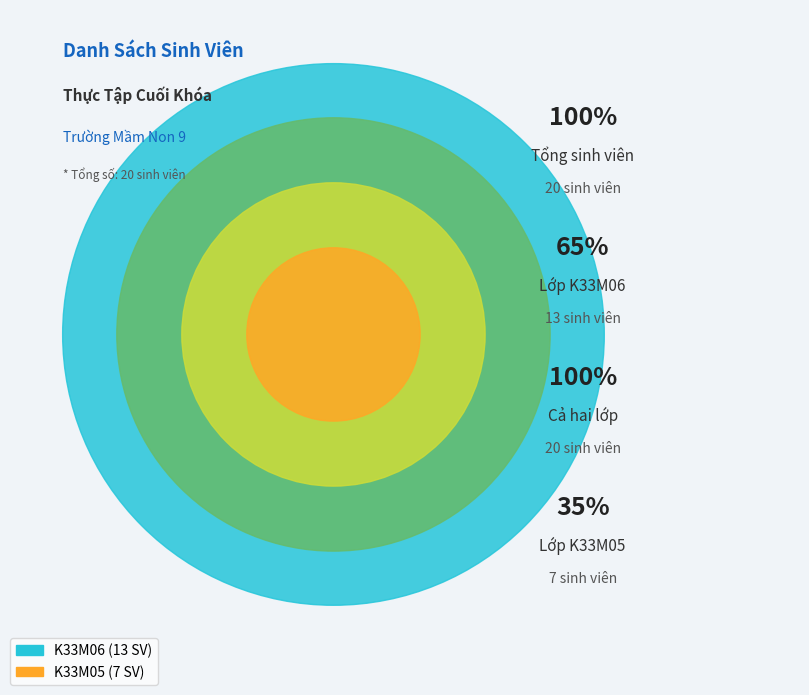

Do K33M06 and K33M05 together represent more than half of the pie?

Yes